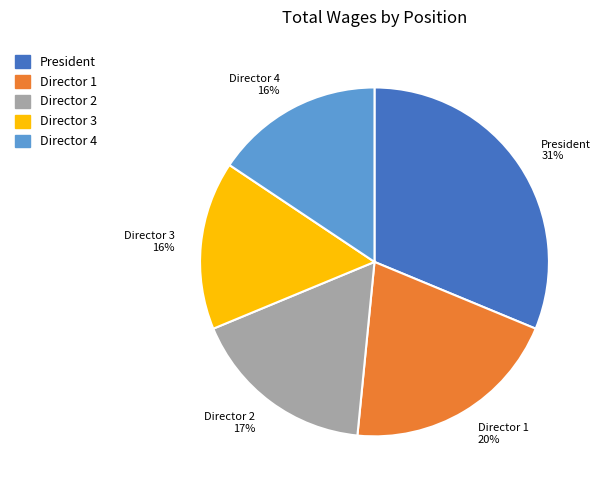

How many slices are in this pie chart?

5